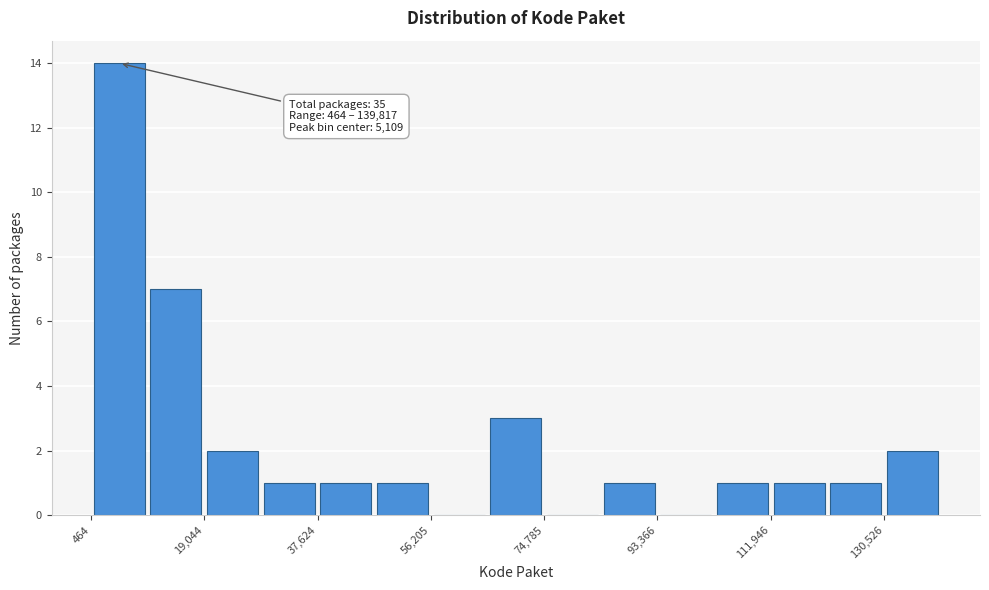

Over which range of the x-axis is the bar tallest?

0 to 10000